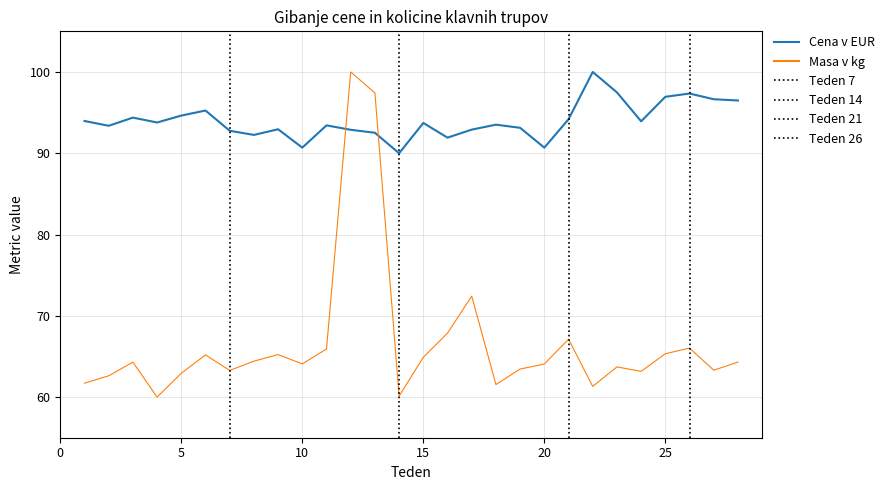

What is the difference between the Masa v kg values at 6 and 7?

1.9